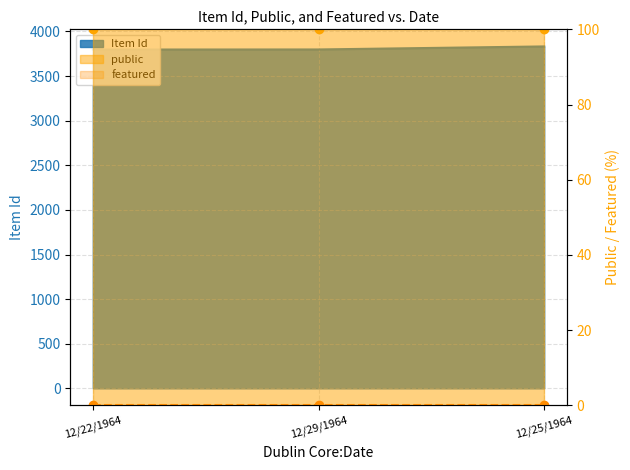

What is the sum of all public values?

300